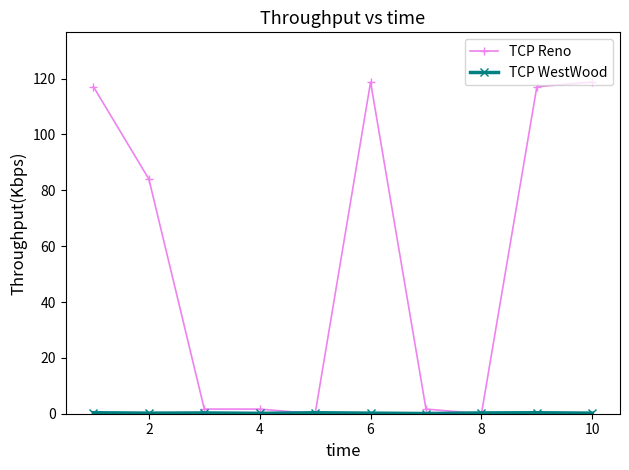

What is the maximum value shown in the chart?

118.7